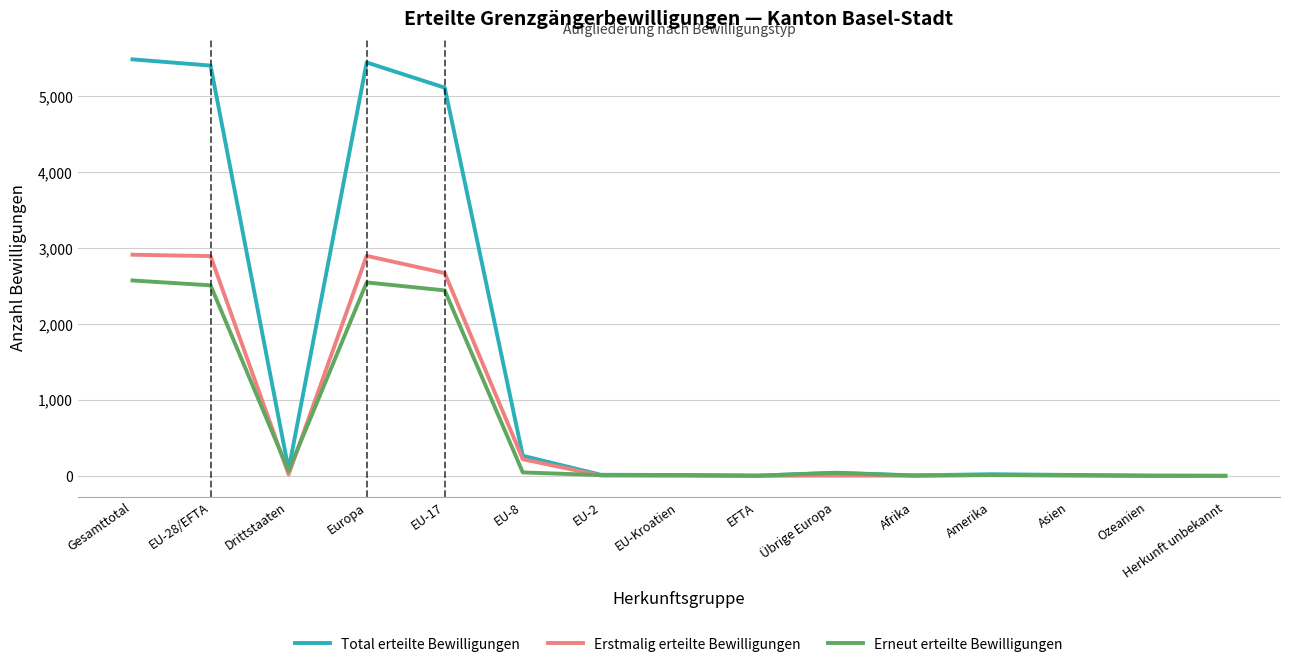

Where is the first local maximum for Total erteilte Bewilligungen?

Europa